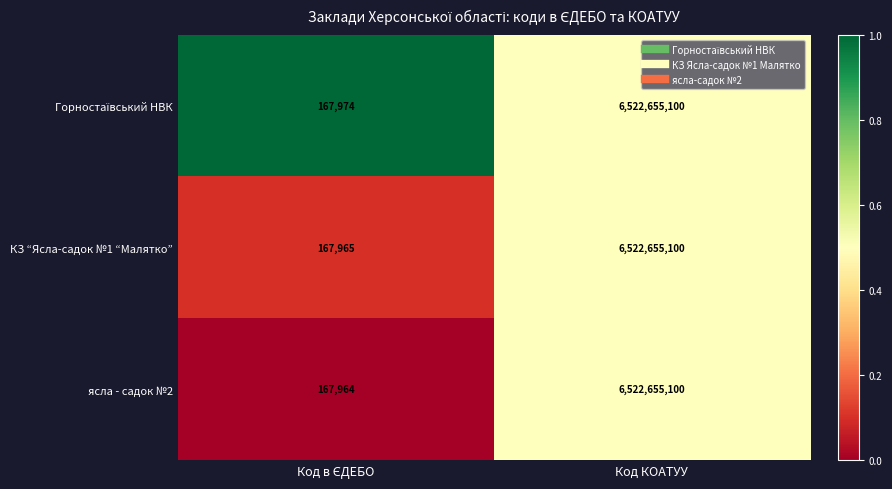

What is the maximum value shown in the chart?

6522655100